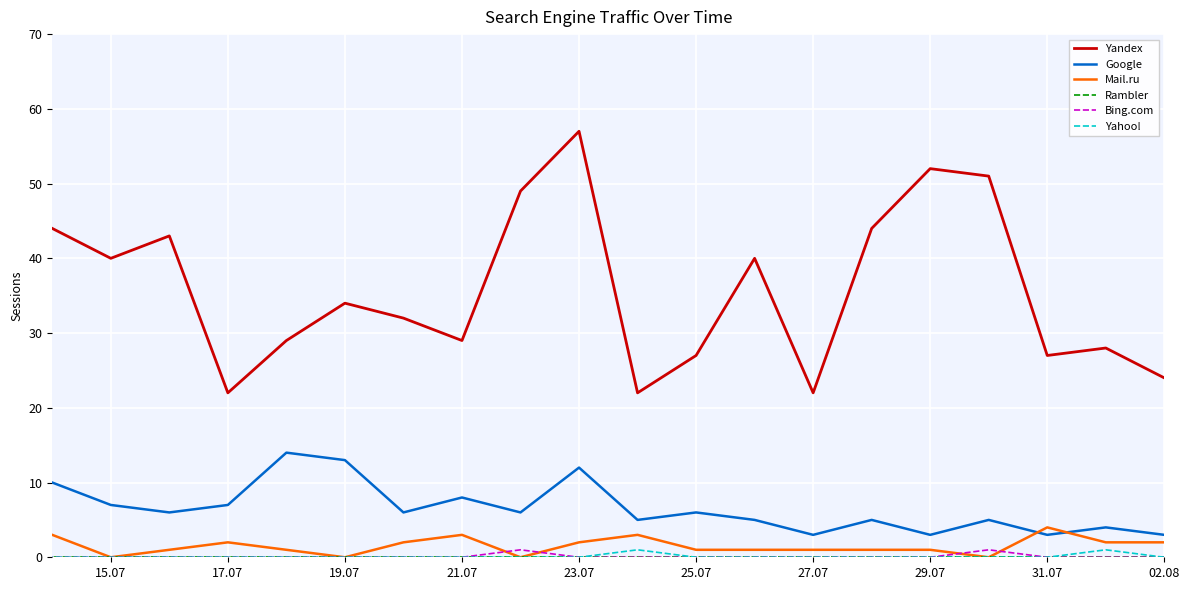

What position from the left is 31.07?

3